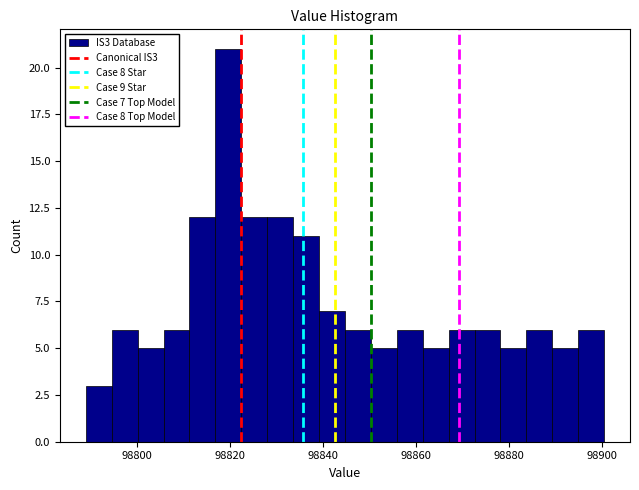

Around what value on the x-axis is the tallest bar? Give the approximate position of its centre, as read against the axis.

98820